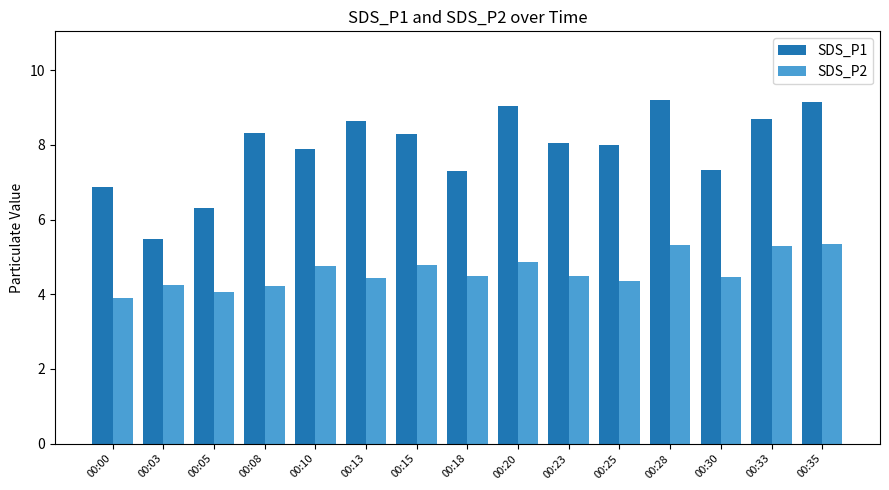

Read the SDS_P2 value at 00:00.

3.9